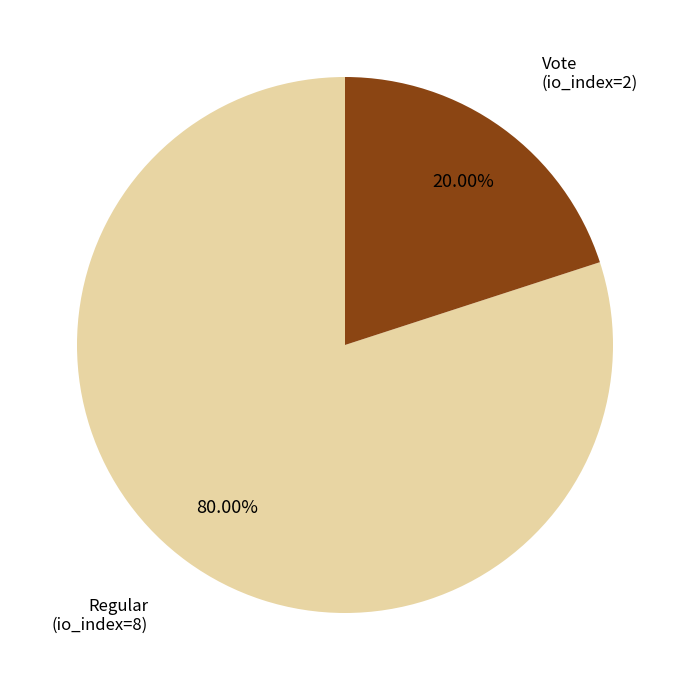

Between Vote (io_index=2) and Regular (io_index=8), which is larger?

Regular (io_index=8)